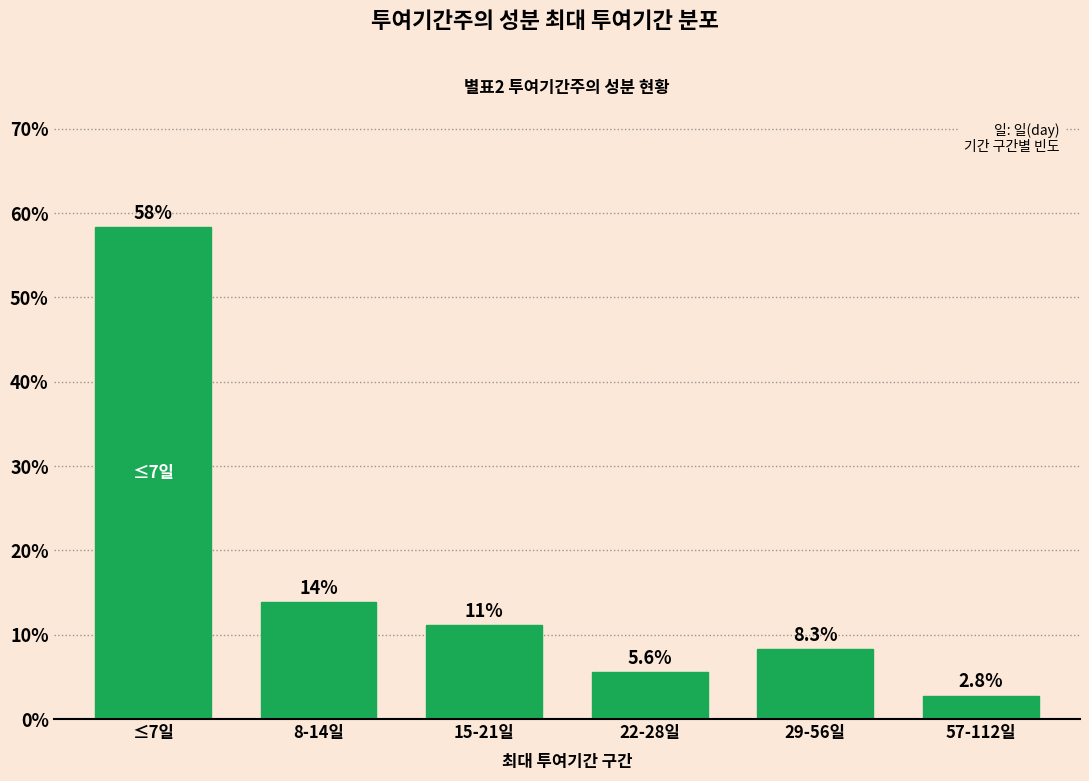

Reading left to right, extract all data points from this chart.

≤7일=58.3	8-14일=13.9	15-21일=11.1	22-28일=5.6	29-56일=8.3	57-112일=2.8